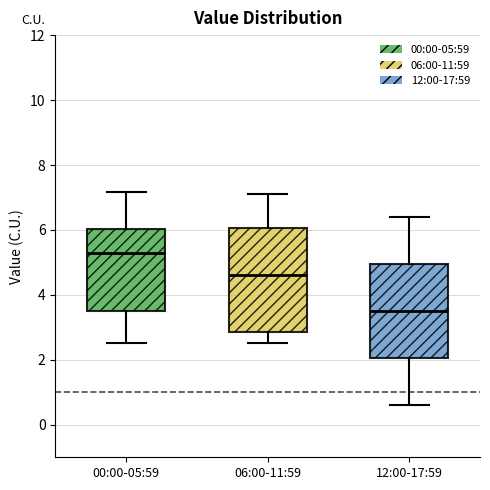

Reading left to right, transcribe this box plot: for each box, give where its median line is, the range the box spans, and where its two whiskers end, as read against the y-axis. The values are not printed on the chart, so give them approximately, as read against the axis.

00:00-05:59: median 5.4, box 3.6 to 6.0, whiskers 2.6 to 7.2
06:00-11:59: median 4.6, box 2.8 to 6.0, whiskers 2.6 to 7.2
12:00-17:59: median 3.6, box 2.0 to 5.0, whiskers 0.6 to 6.4